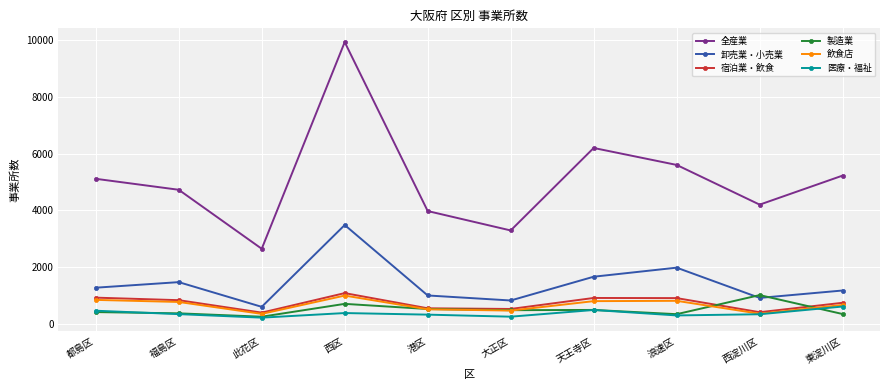

True or false: 飲食店 and 製造業 intersect in this chart.

True